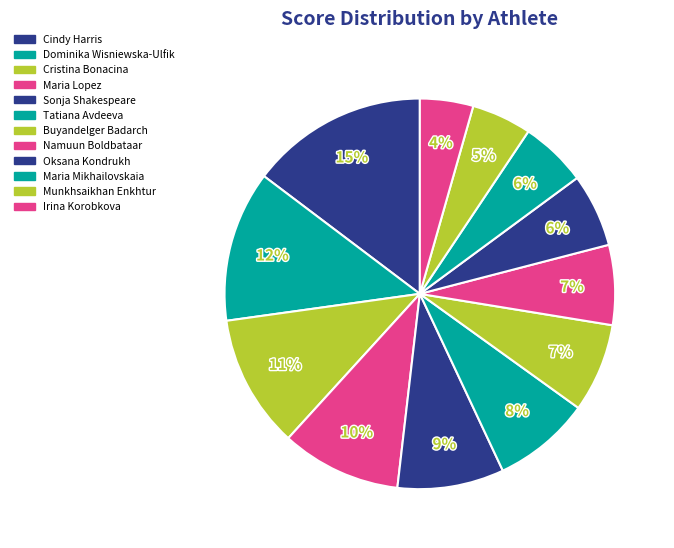

To the nearest percent, what is the average slice percentage?

8%